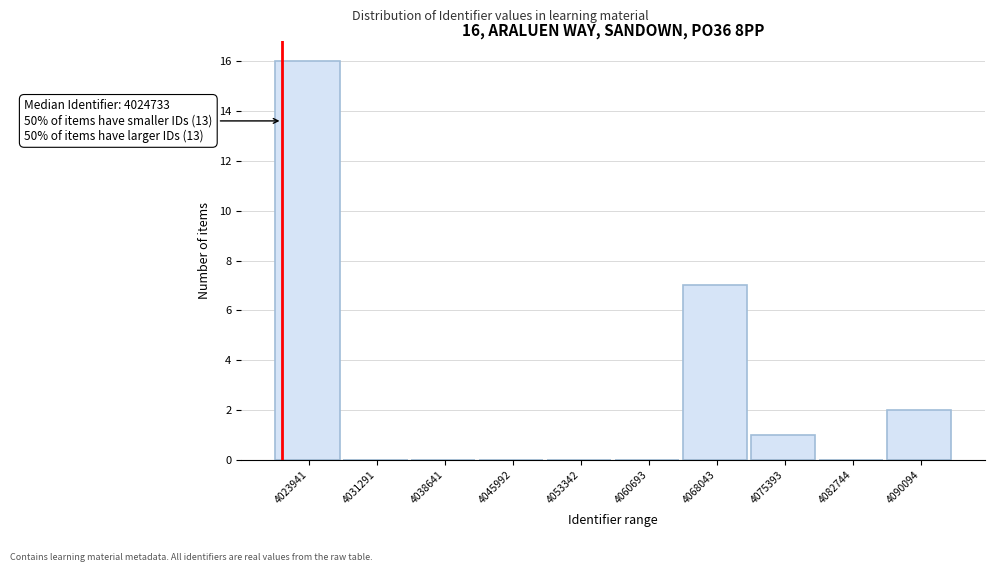

Reading right to left, list all the values displayed in this chart.

4090094=2	4082744=0	4075393=1	4068043=7	4060693=0	4053342=0	4045992=0	4038641=0	4031291=0	4023941=16